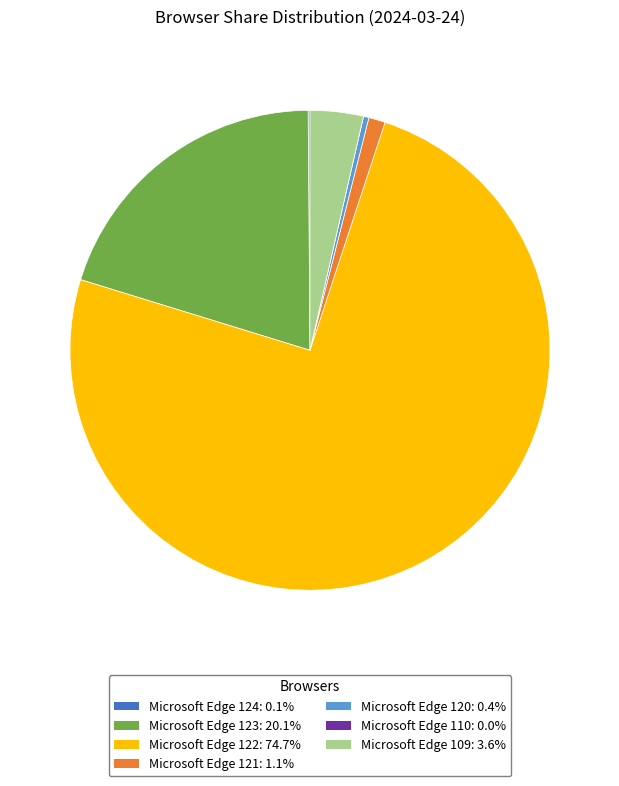

Which category has the biggest portion of the pie?

Microsoft Edge 122